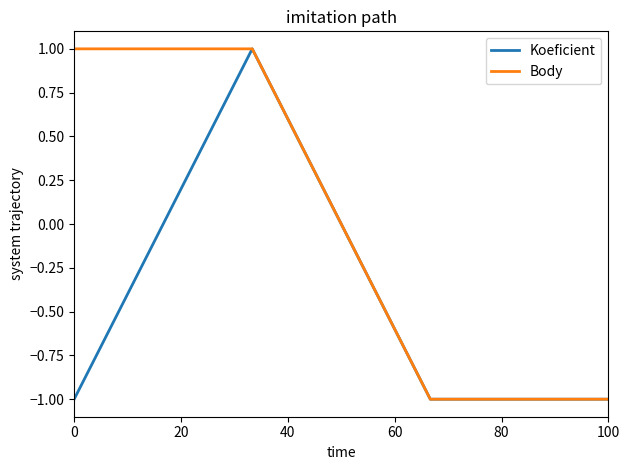

Reading left to right, extract all data points from this chart.

Koeficient: -1	1	-1	-1
Body: 1	1	-1	-1